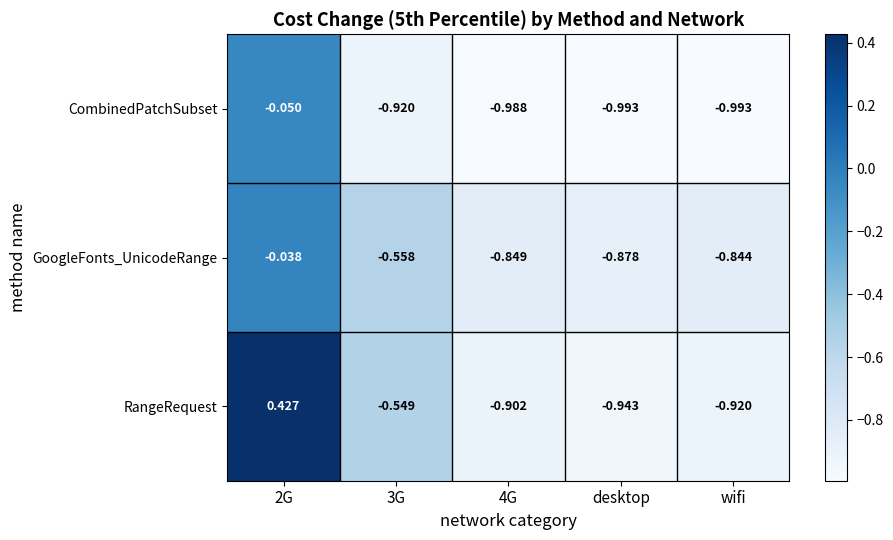

Which series has the largest total across all categories?

RangeRequest